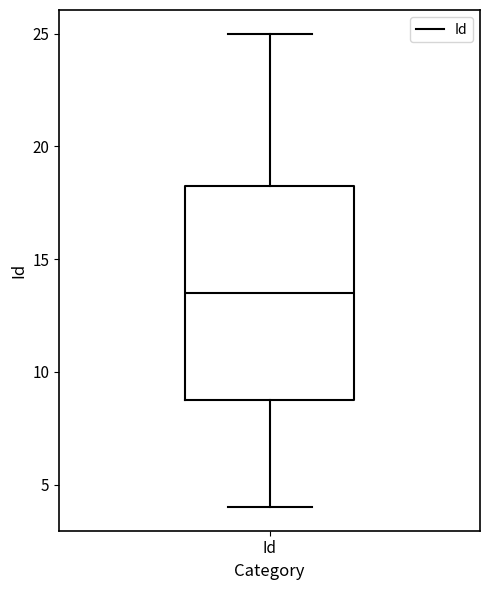

Where is the upper edge of the box for Id on the y-axis? The values are not printed on the chart, so give them approximately, as read against the axis.

18.5